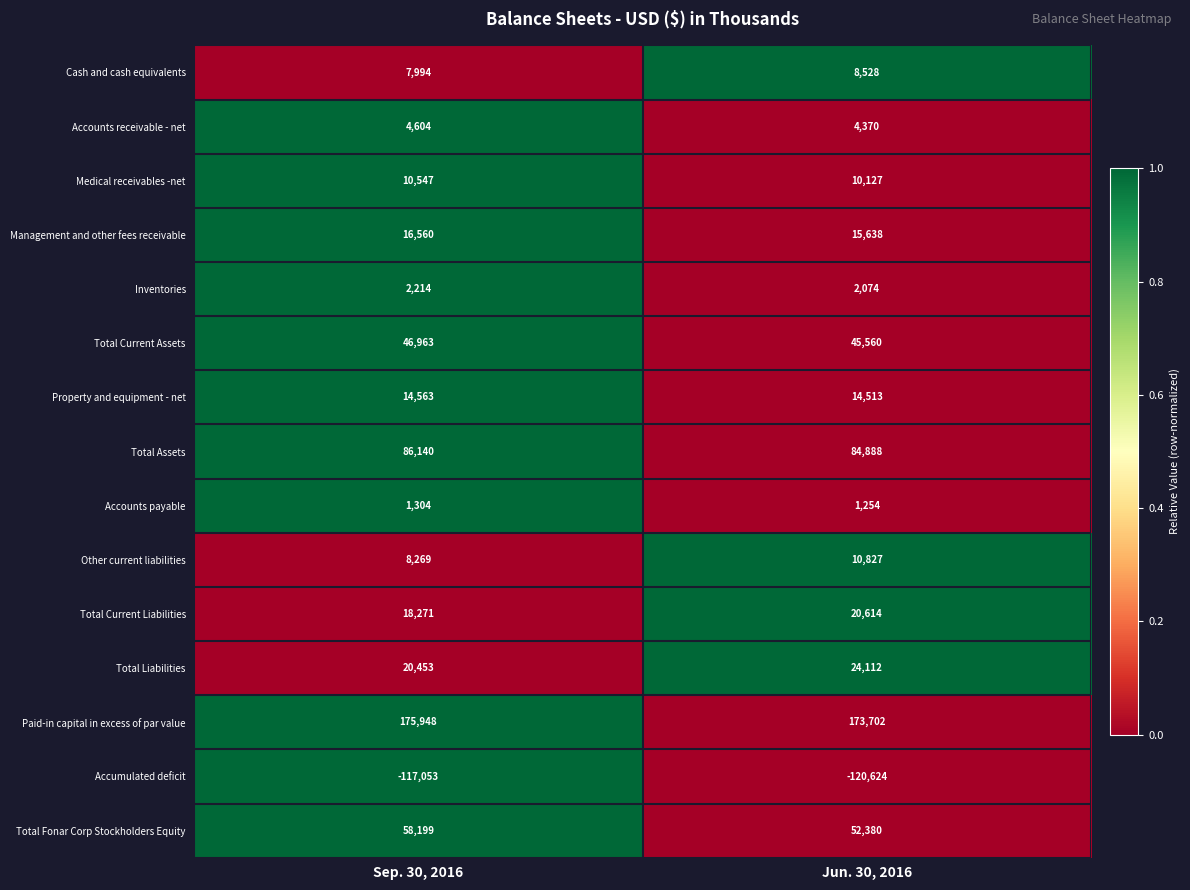

True or false: Total Assets has a value of 140621 at Sep. 30, 2016.

False